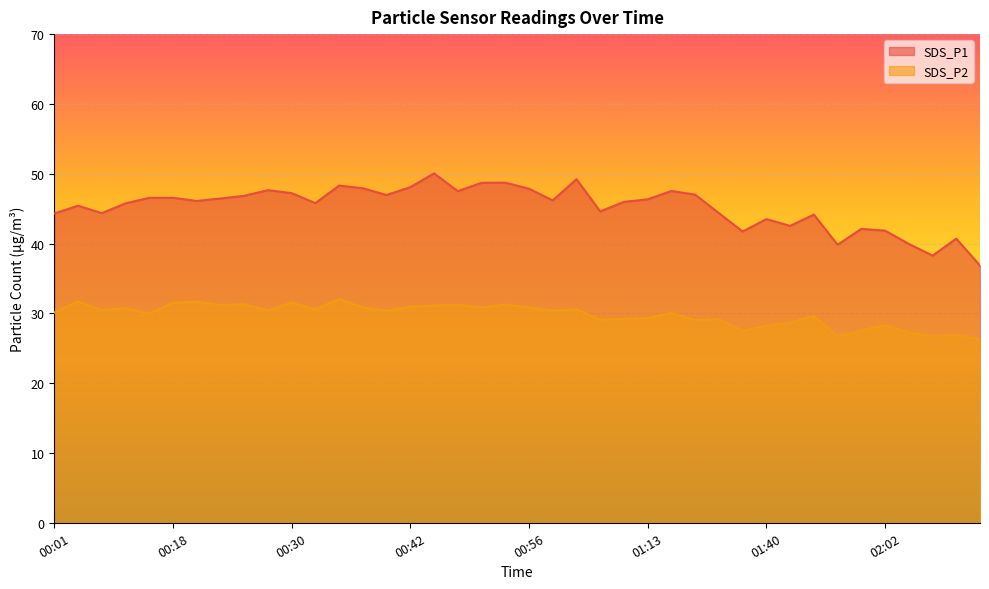

Where is the first local minimum for SDS_P2?

00:10